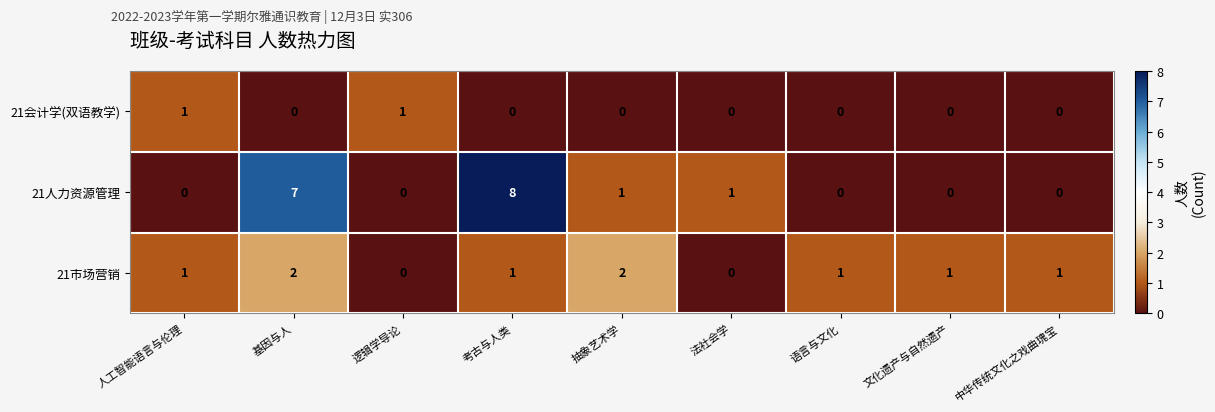

Which series has the largest total across all categories?

21人力资源管理